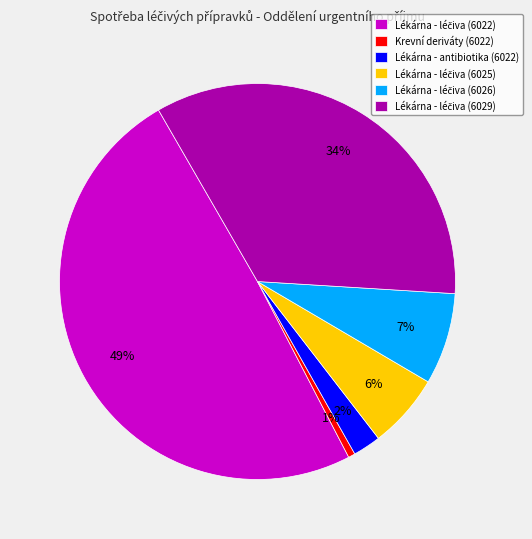

What percentage is the Lékárna - antibiotika (6022) slice, to the nearest percent?

2%